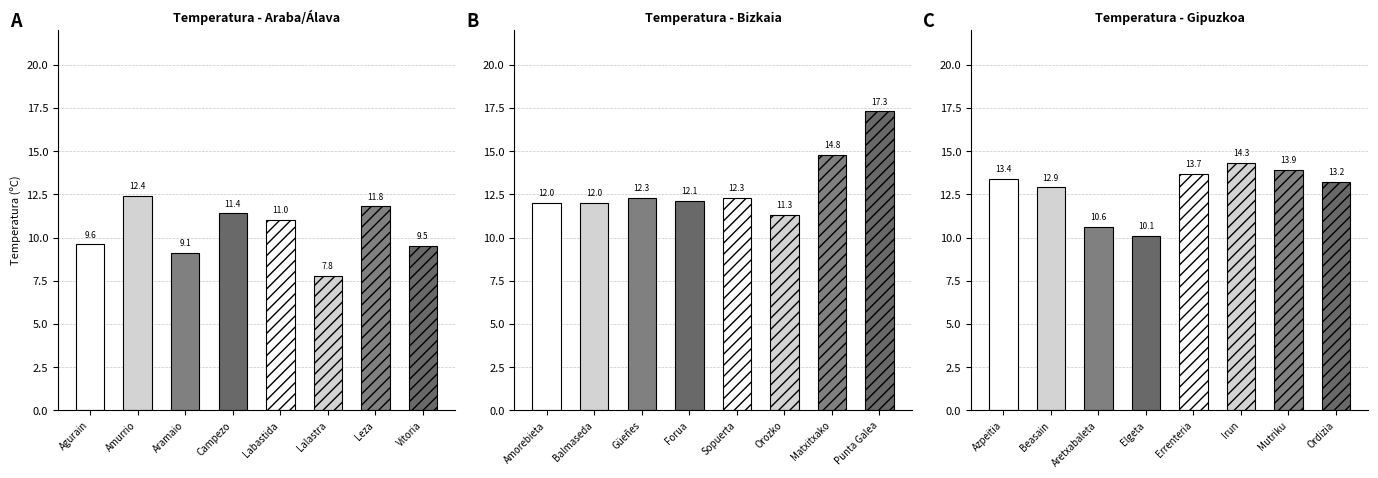

What is the difference between the maximum and minimum values in the Bizkaia series?

6.0